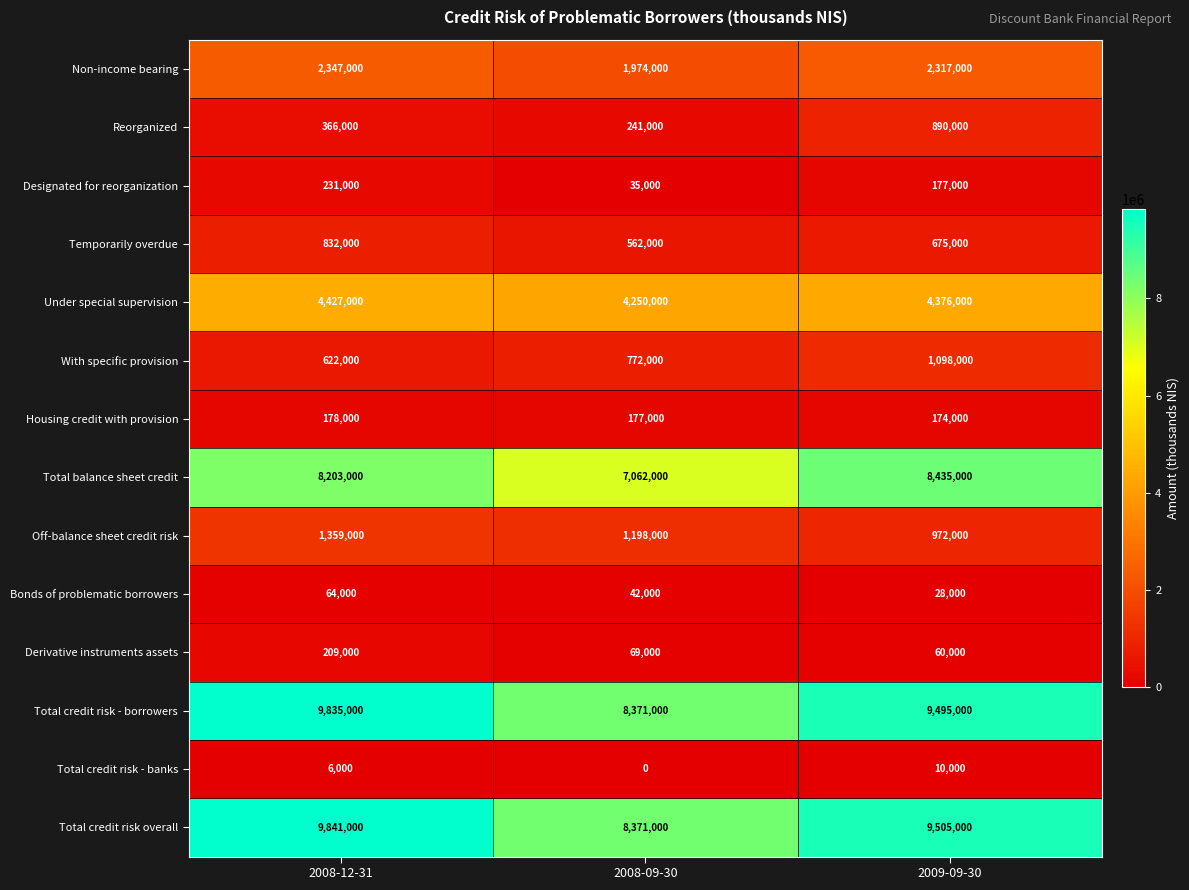

Is it true that Total balance sheet credit equals 8203000 at 2008-12-31?

True